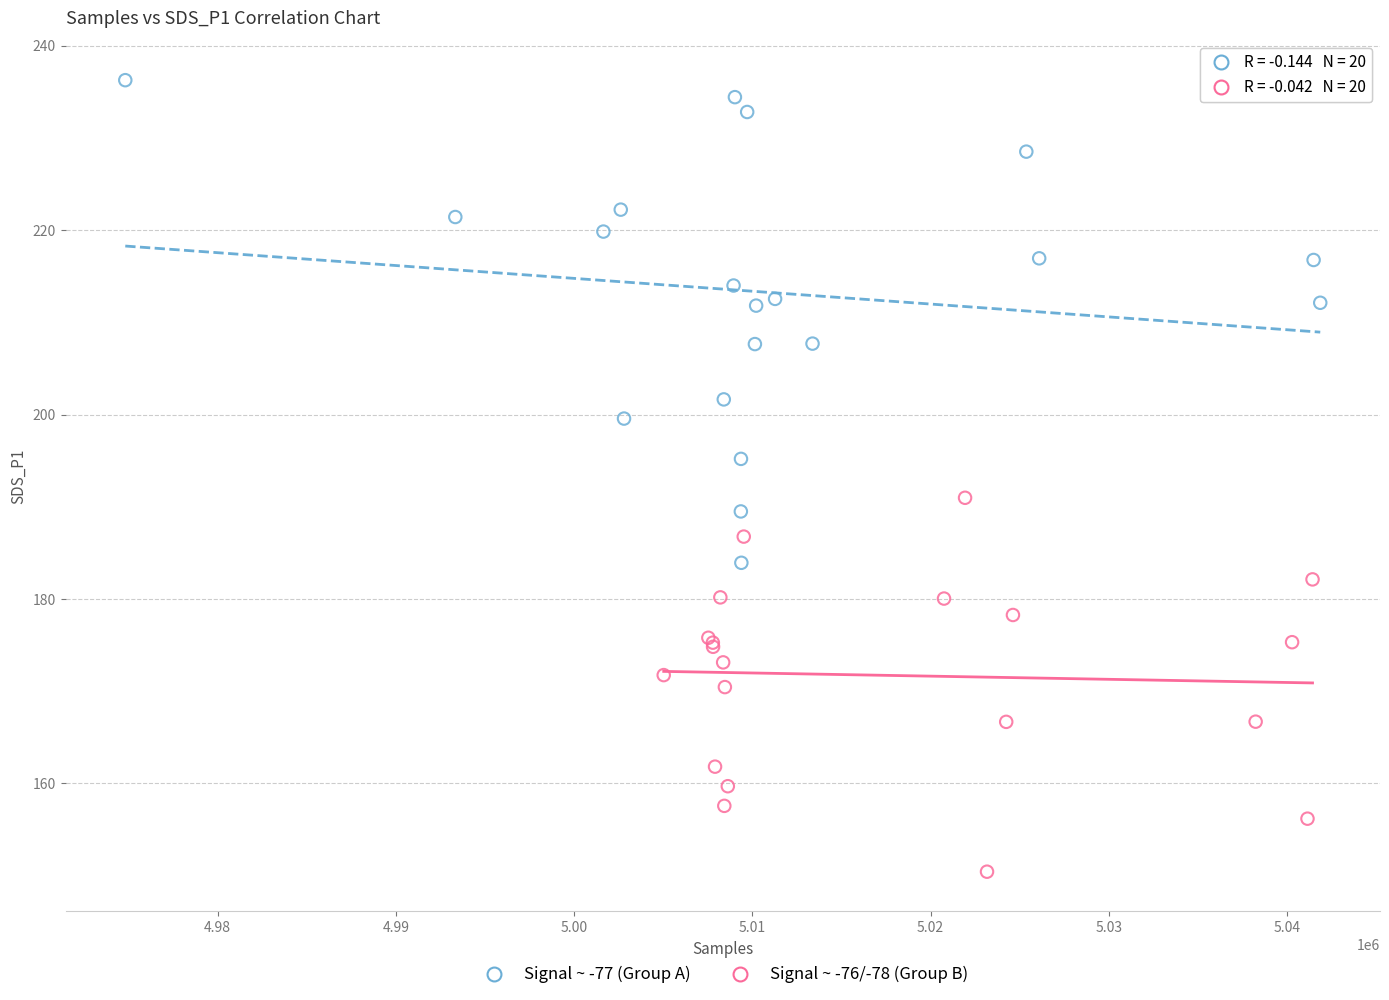

Which series reaches the maximum Y coordinate?

Signal ~ -77 (Group A)